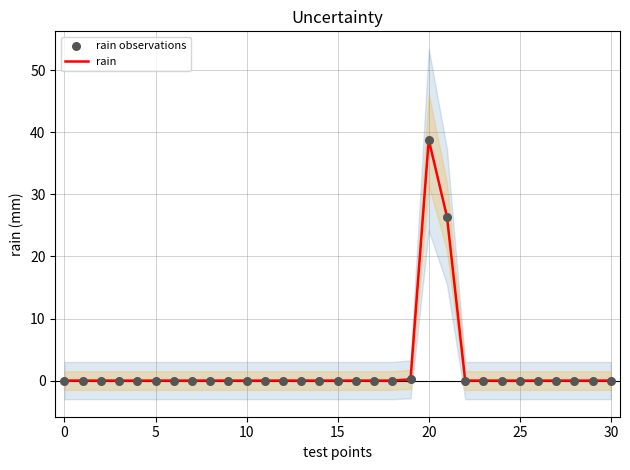

Which series reaches the minimum Y coordinate?

rain